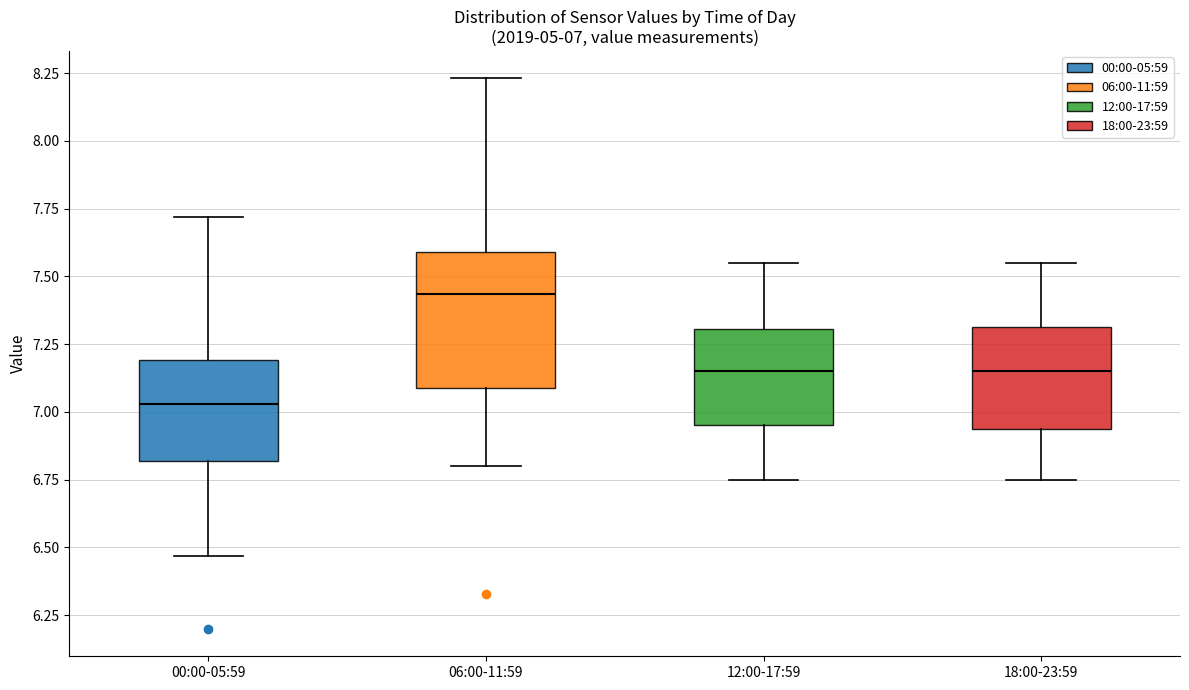

Comparing the boxes themselves (not the whiskers), which one is the tallest?

06:00-11:59